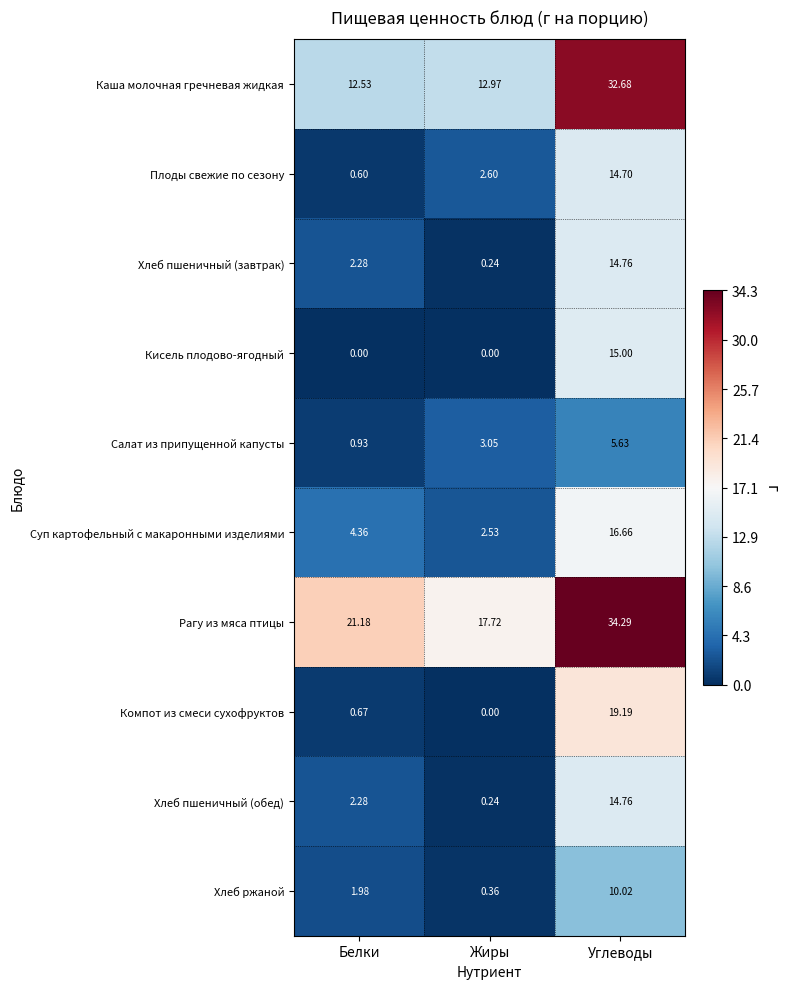

Between Жиры and Углеводы, which series saw the biggest shift?

Каша молочная гречневая жидкая